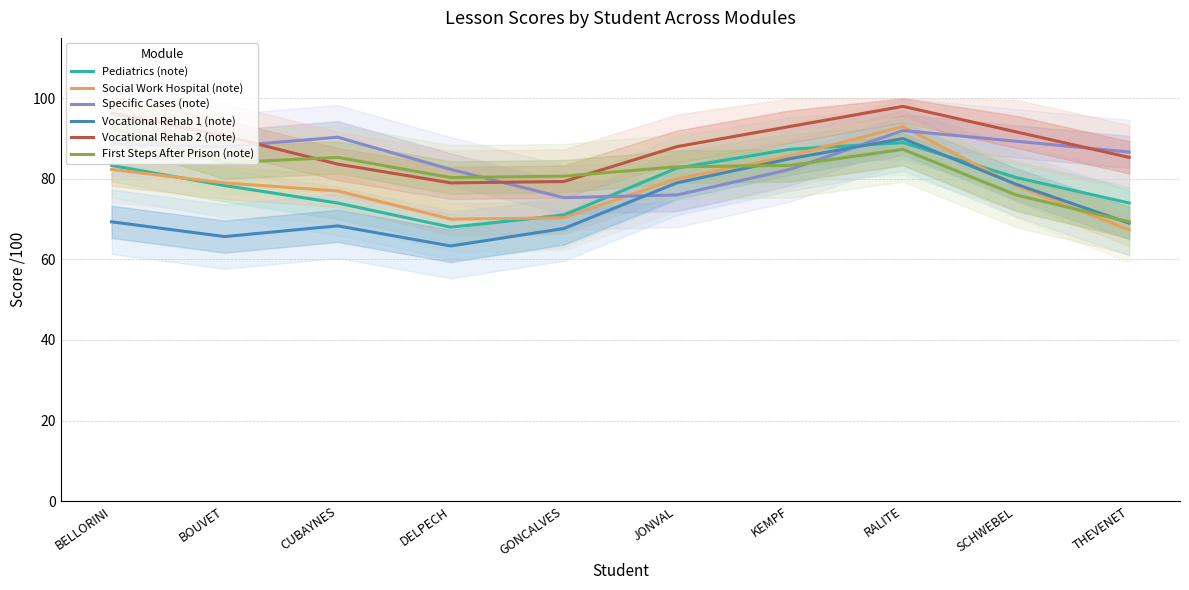

Where is Vocational Rehab 1 (note) nearest to the value 76?

SCHWEBEL